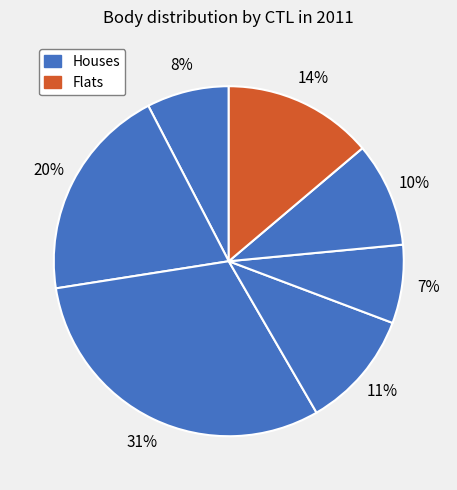

How many segments does this pie chart have?

7